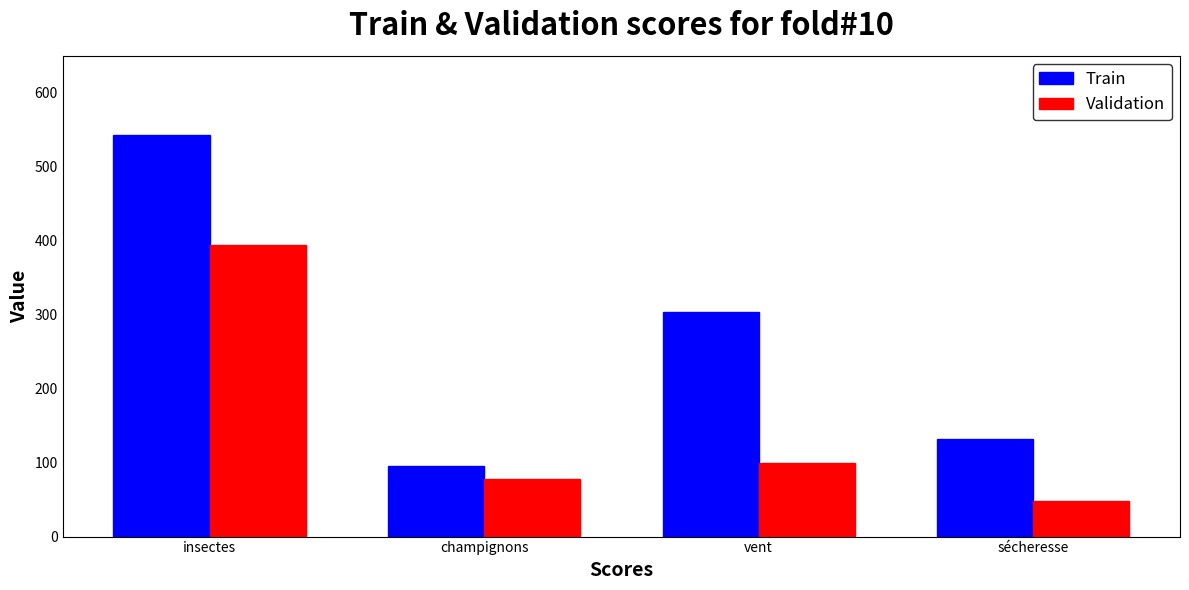

Which category has the lowest value in the Validation series?

sécheresse